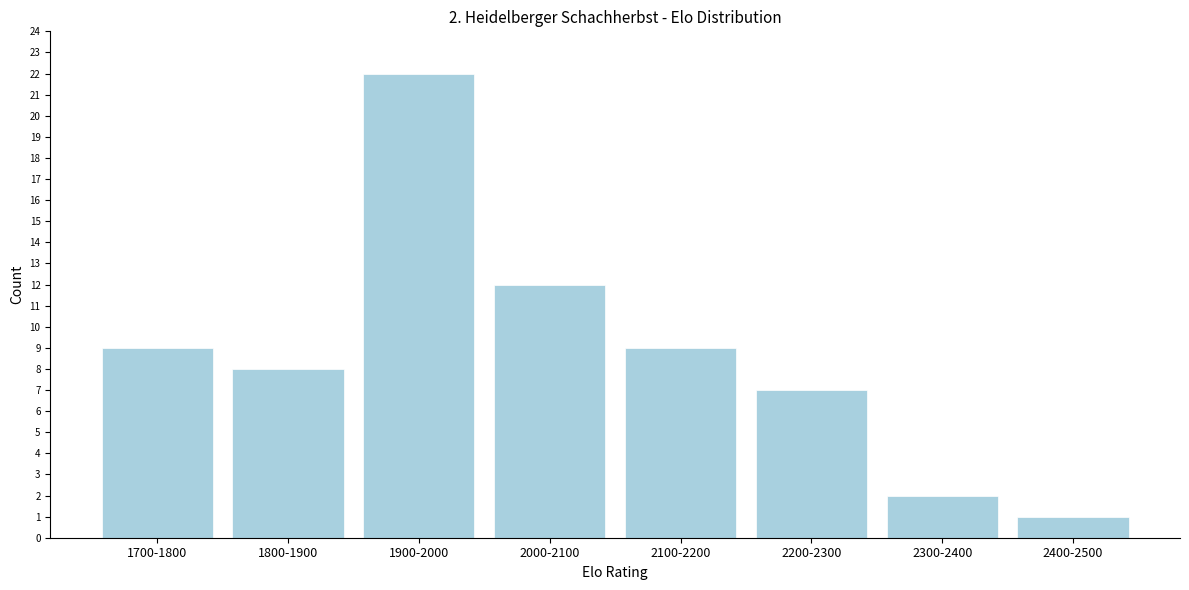

Reading left to right, extract all data points from this chart.

9	8	22	12	9	7	2	1